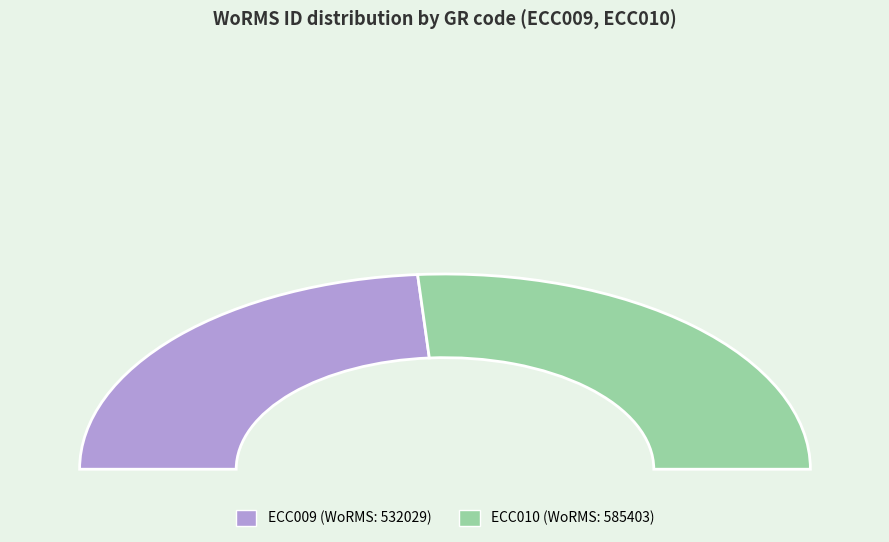

Is it true that ECC009 is 48% of the pie?

True